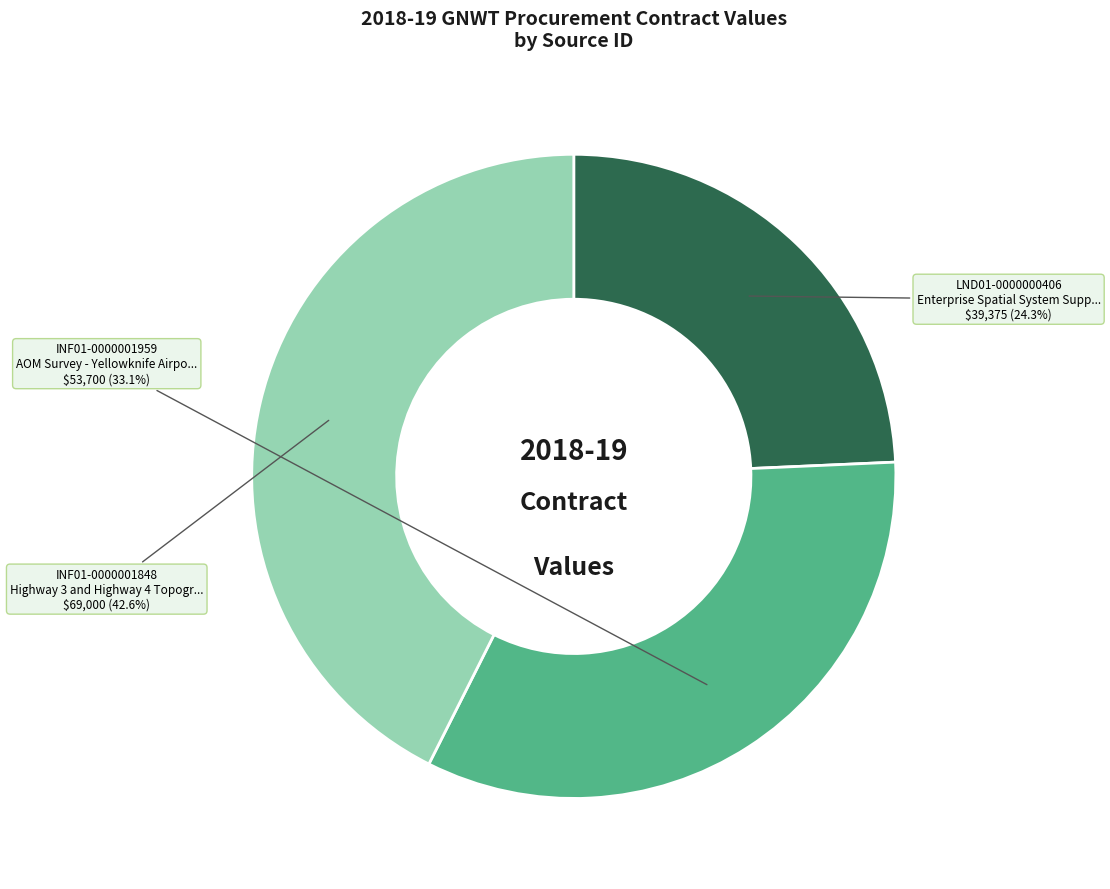

To the nearest percent, what portion does INF01-0000001959 represent?

33%